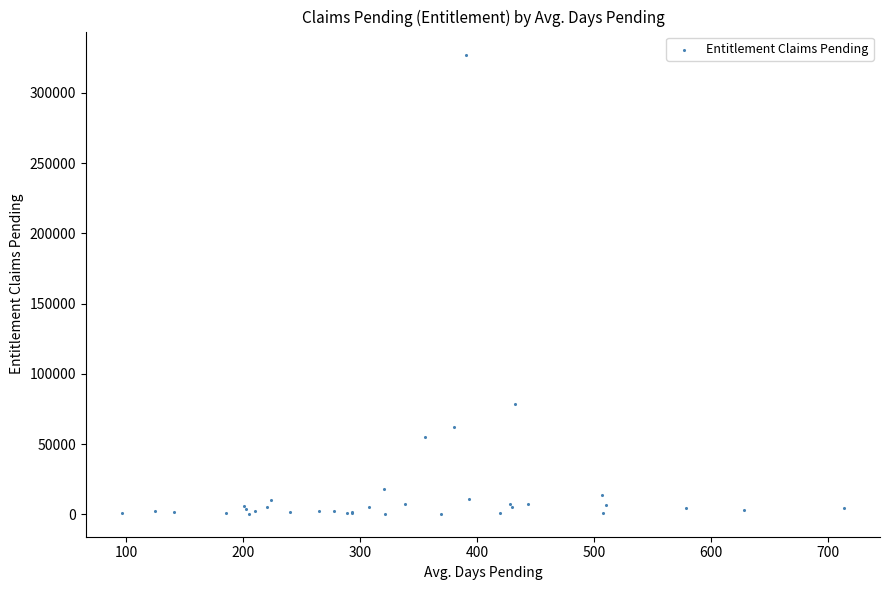

What Y value in the scatter plot is closest to 163858?

78257